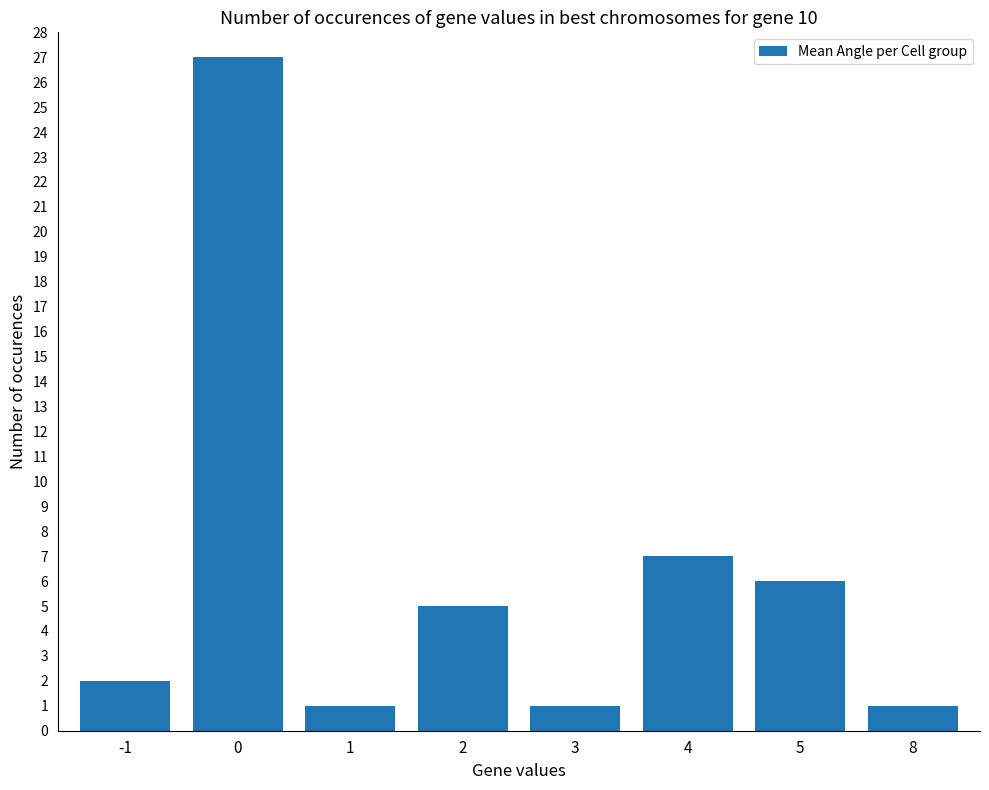

What is the change in value from 0 to 5?

-21